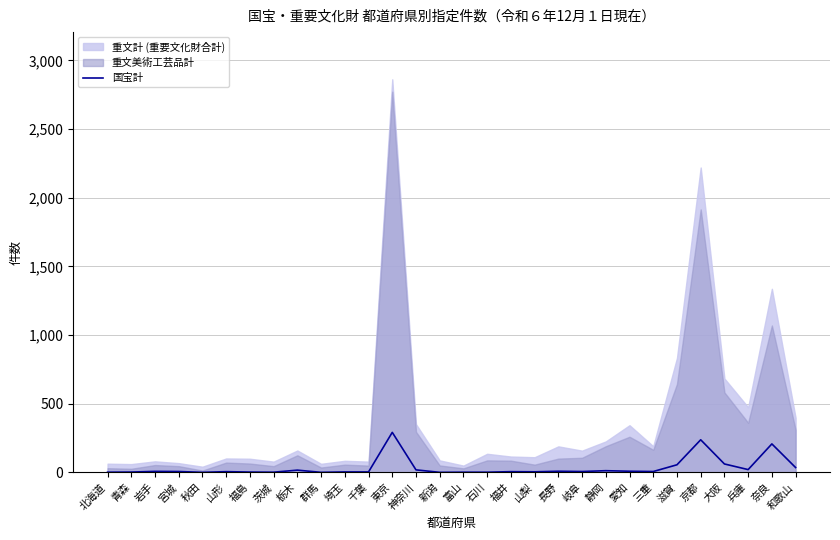

Reading right to left, list all the values displayed in this chart.

36	208	21	62	238	56	7	9	13	7	9	5	6	2	2	1	19	292	4	4	1	17	2	3	6	1	7	8	3	2